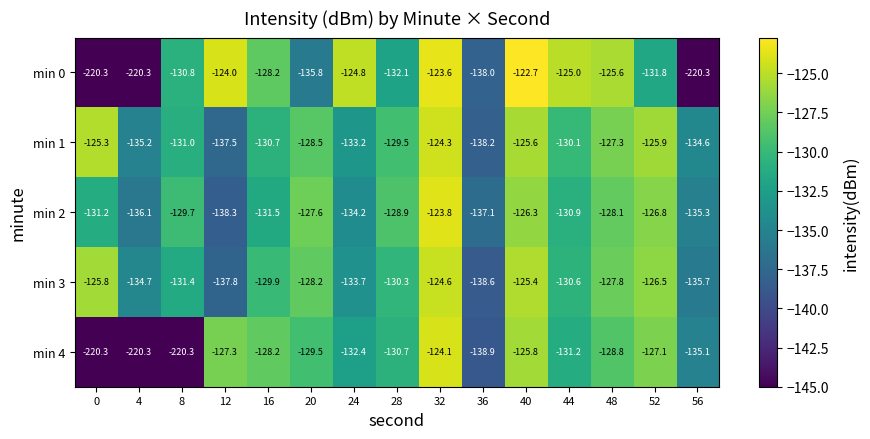

Rank the series by their maximum value, from lowest to highest.

min 3, min 1, min 4, min 2, min 0